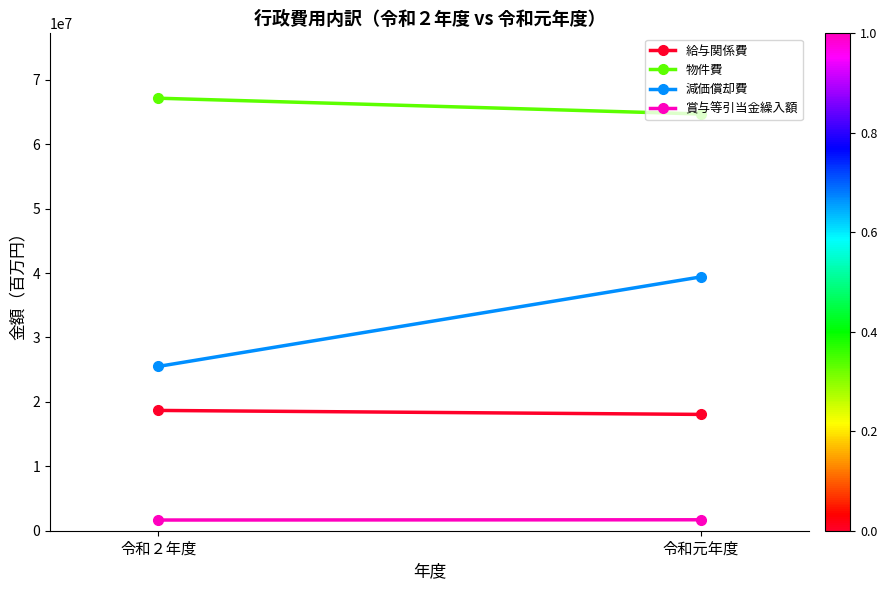

How many data points does each series have?

2